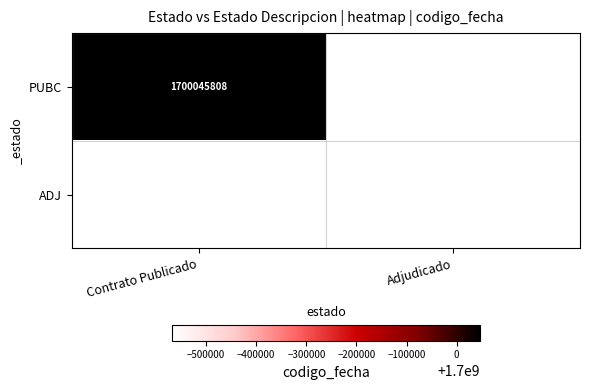

Which has a higher value, Adjudicado or Contrato Publicado?

Contrato Publicado